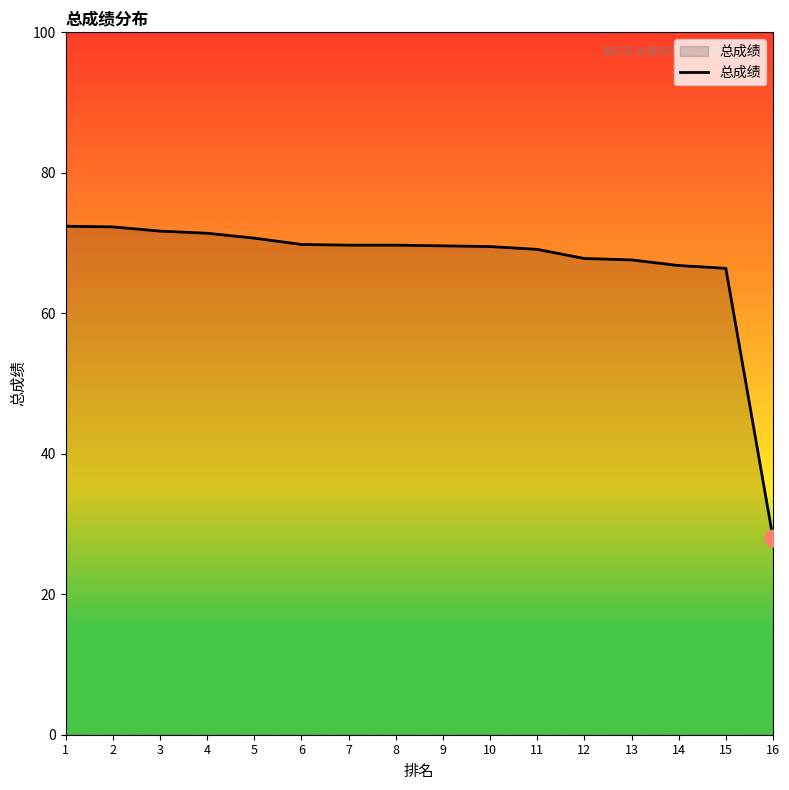

The value at 4 is 31.7. True or false?

False